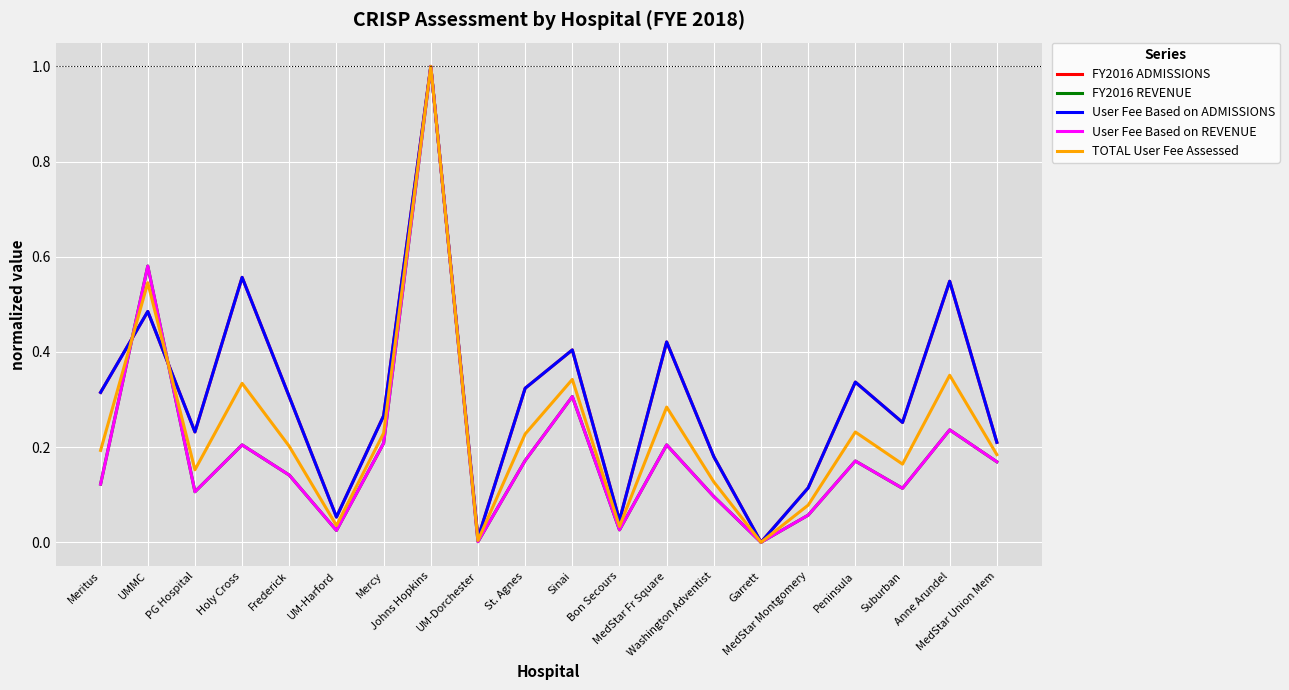

What is the greatest value displayed?

1.0